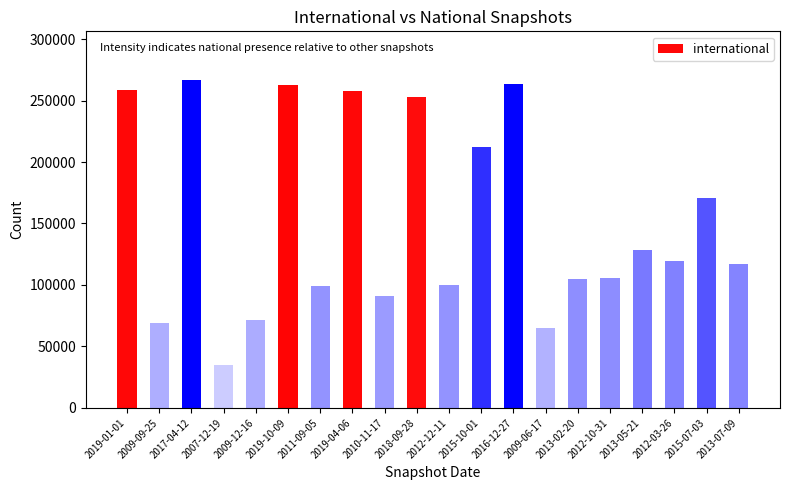

Which has a higher value, 2018-09-28 or 2012-12-11?

2018-09-28